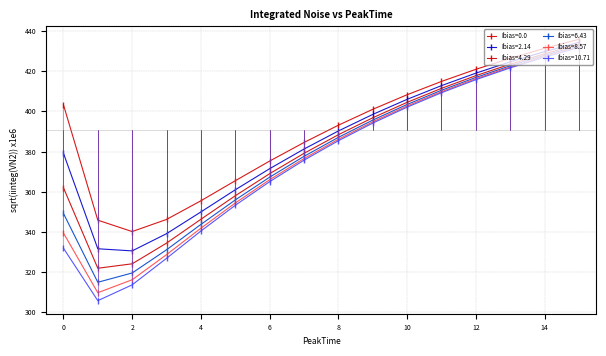

What position from the right is 1.0?

15